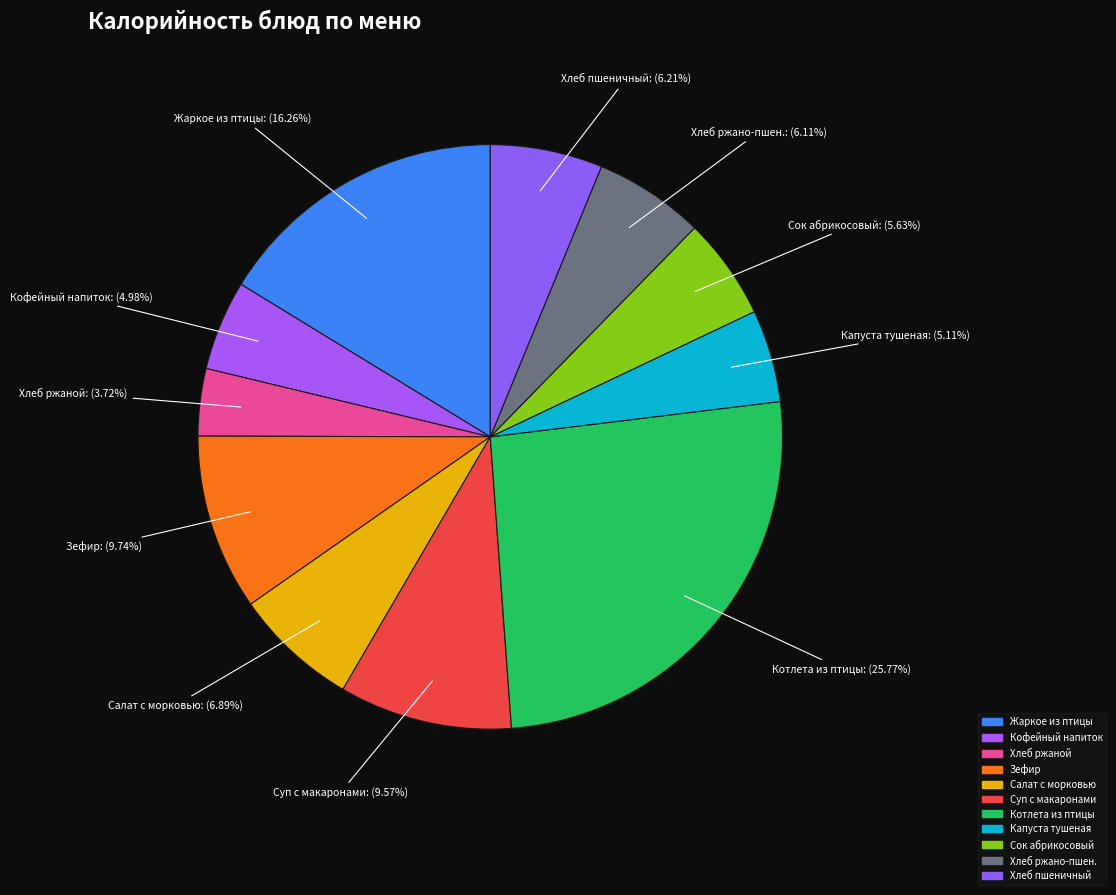

What is the largest slice in the pie chart?

Котлета из птицы